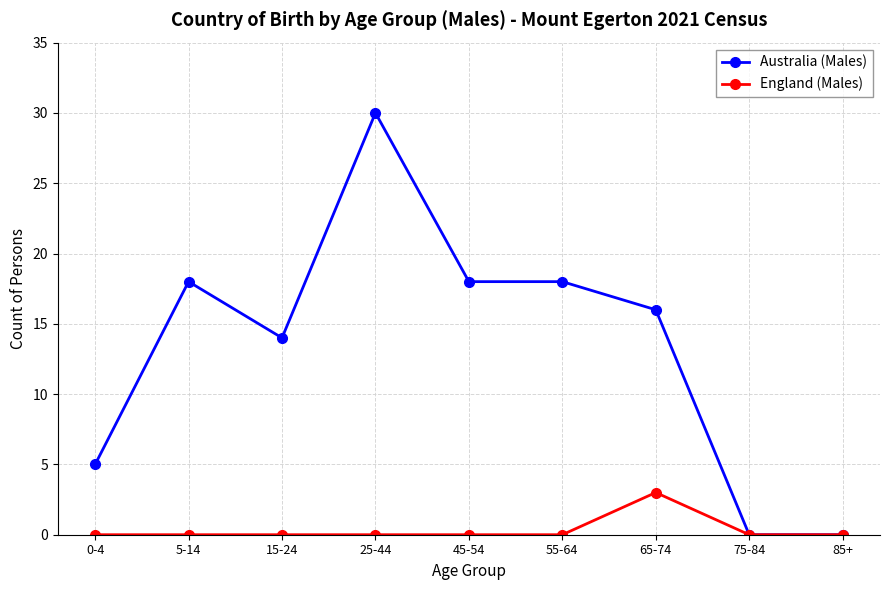

The Australia (Males) series shows 0 at 75-84. True or false?

True